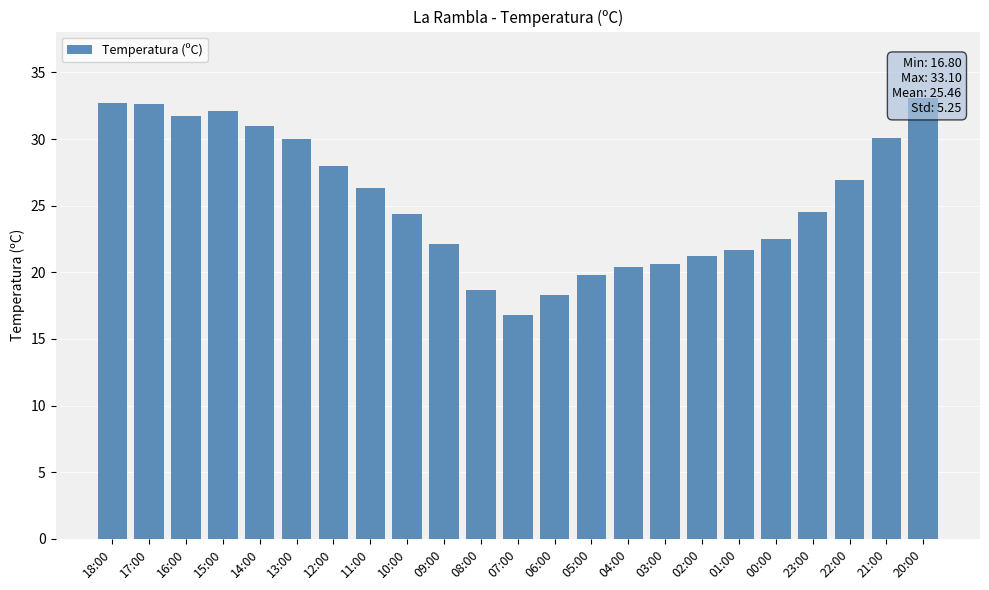

What is the greatest value displayed?

33.1